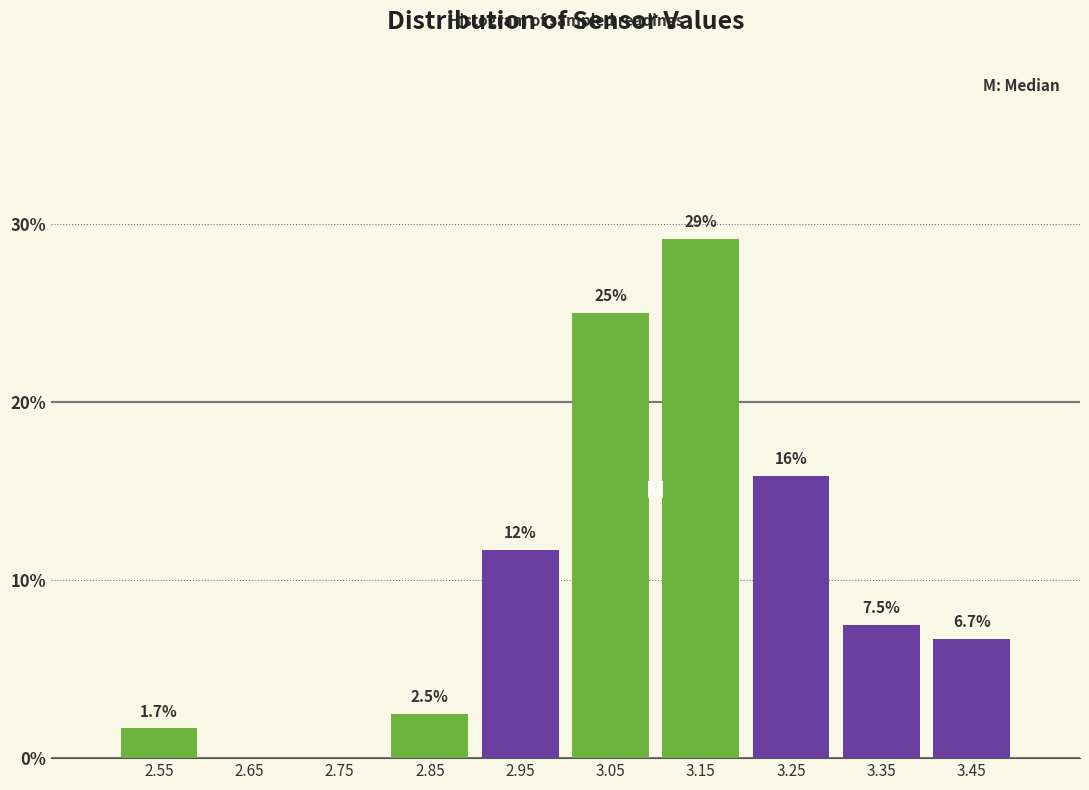

Which range on the x-axis has the tallest bar?

3.1 to 3.2